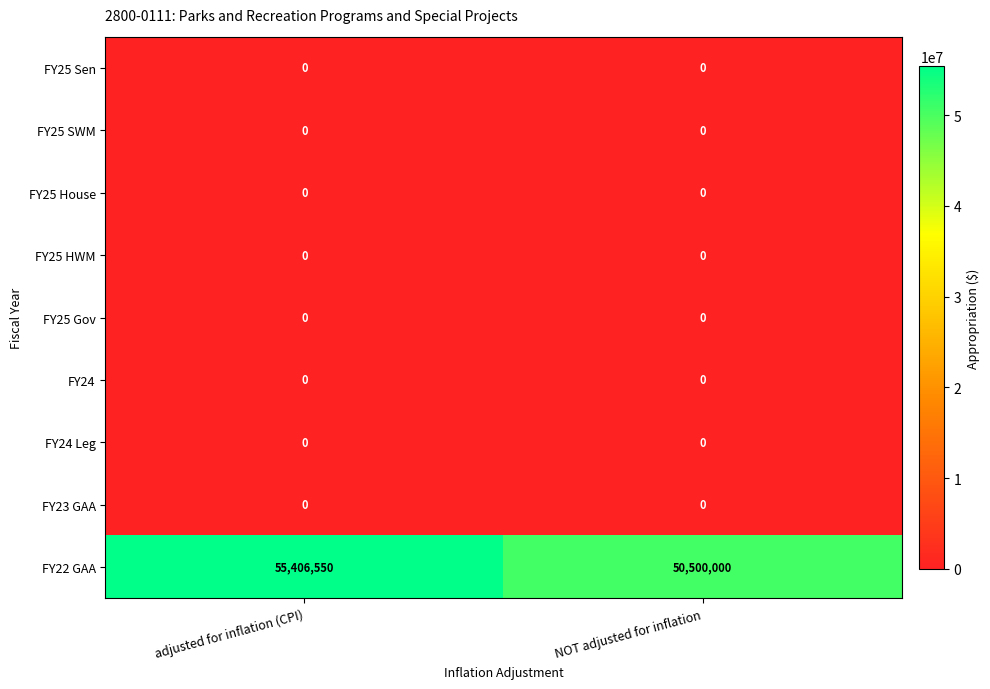

Rank the categories by FY22 GAA value from lowest to highest.

NOT adjusted for inflation, adjusted for inflation (CPI)